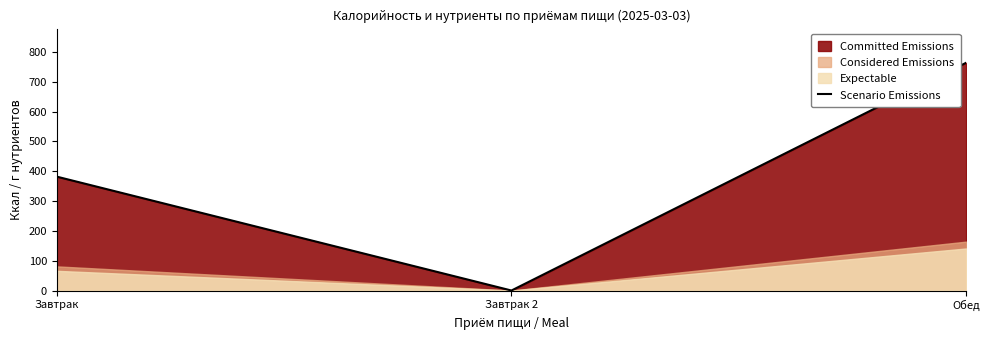

True or false: the data shows 0 at Завтрак 2.

True